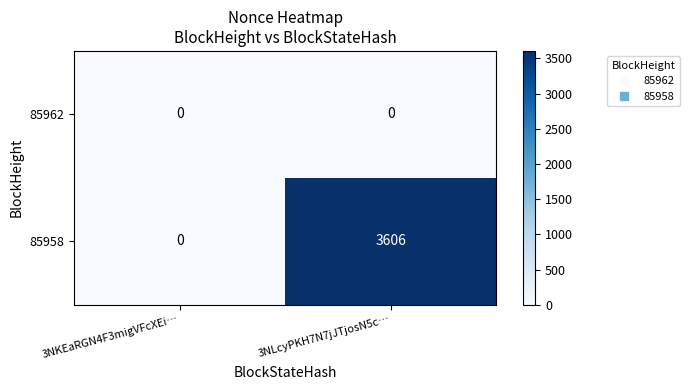

List the labels in order of 85958 value, largest first.

3NLcyPKH7N7jJTjosN5c…, 3NKEaRGN4F3migVFcXEi…